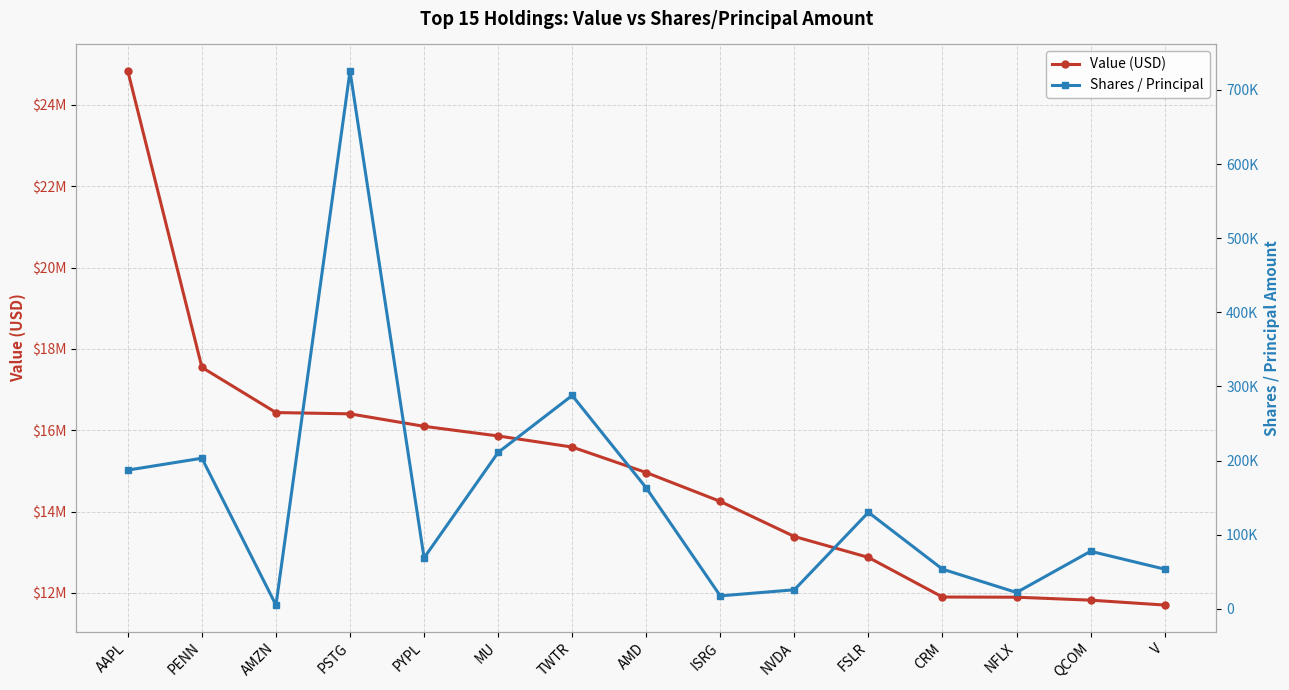

List the series in order of their peak value, lowest first.

Shares / Principal, Value (USD)